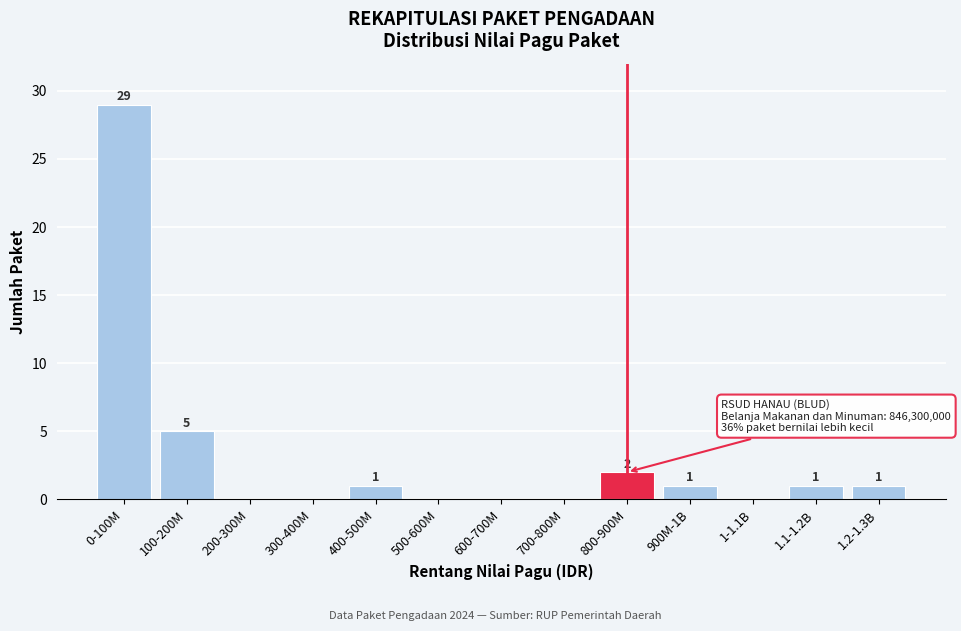

Reading left to right, what are all the values shown in this chart?

0-100M=29	100-200M=5	200-300M=0	300-400M=0	400-500M=1	500-600M=0	600-700M=0	700-800M=0	800-900M=2	900M-1B=1	1-1.1B=0	1.1-1.2B=1	1.2-1.3B=1